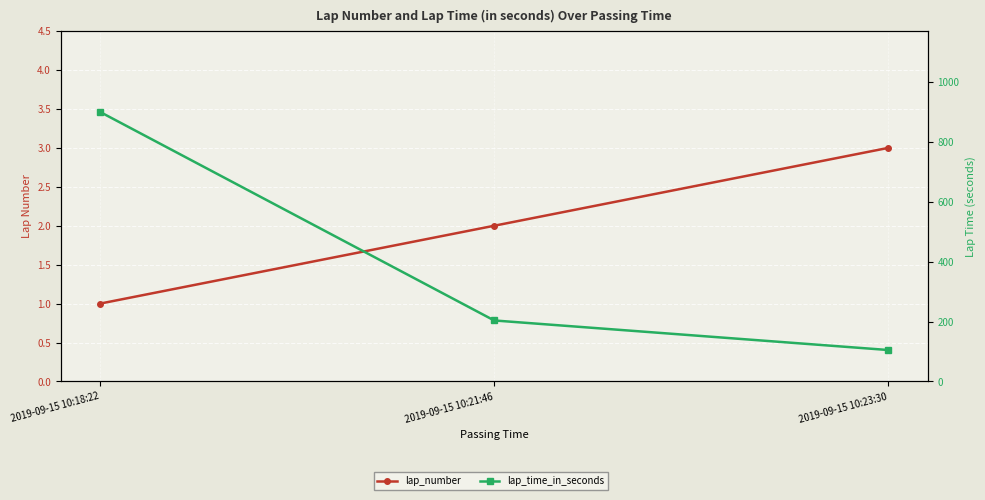

Between 2019-09-15 10:18:22 and 2019-09-15 10:23:30, which series saw the biggest shift?

lap_time_in_seconds